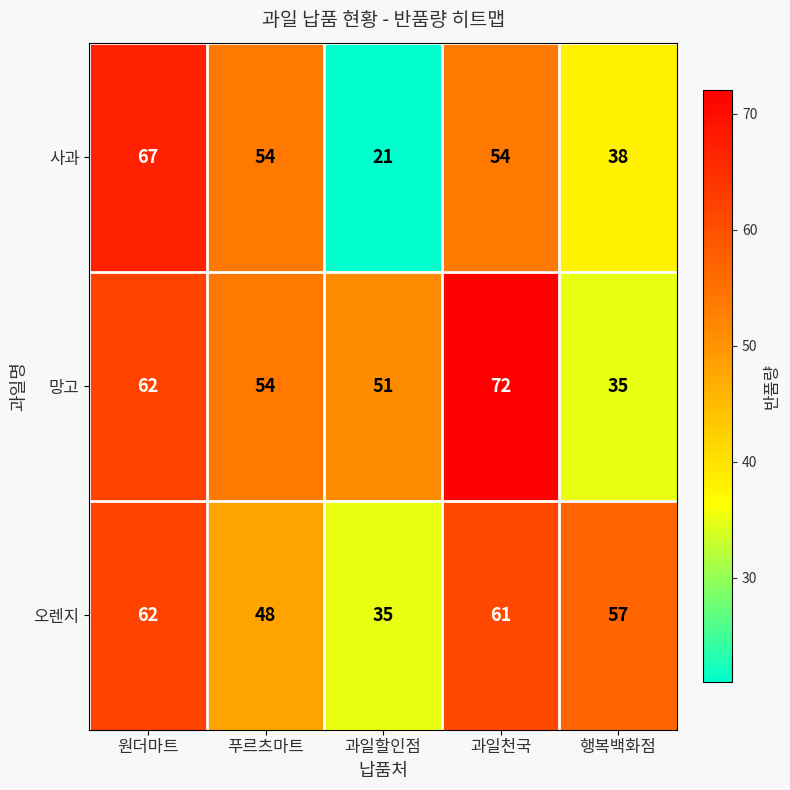

At which category does the chart reach its peak across all series?

과일천국